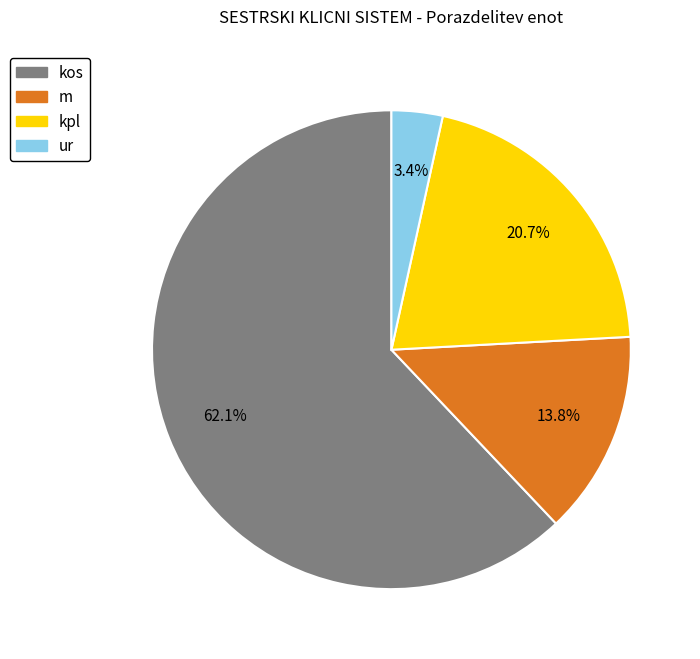

Rank the categories by value from lowest to highest.

ur, m, kpl, kos